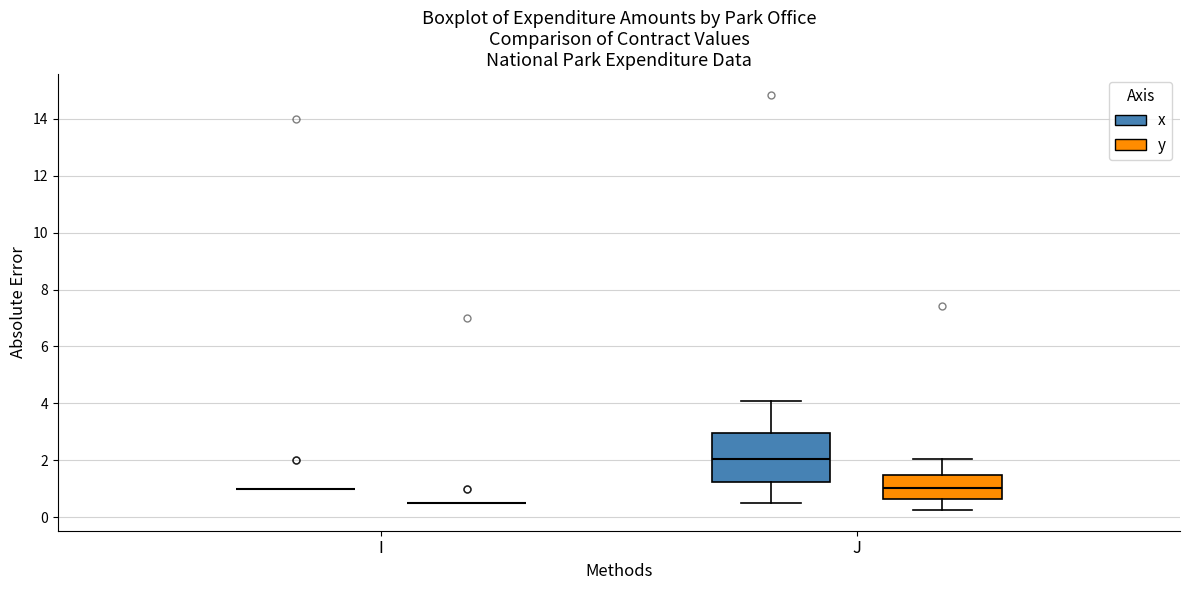

Reading left to right, read every box against the y-axis: the position of its median line, the range the box covers, and the ends of its whiskers. The values are not printed on the chart, so give them approximately, as read against the axis.

I (x): box collapsed to a line at 1.0, whiskers 1.0 to 1.0
I (y): box collapsed to a line at 0.6, whiskers 0.6 to 0.6
J (x): median 2.0, box 1.2 to 3.0, whiskers 0.6 to 4.0
J (y): median 1.0, box 0.6 to 1.4, whiskers 0.2 to 2.0